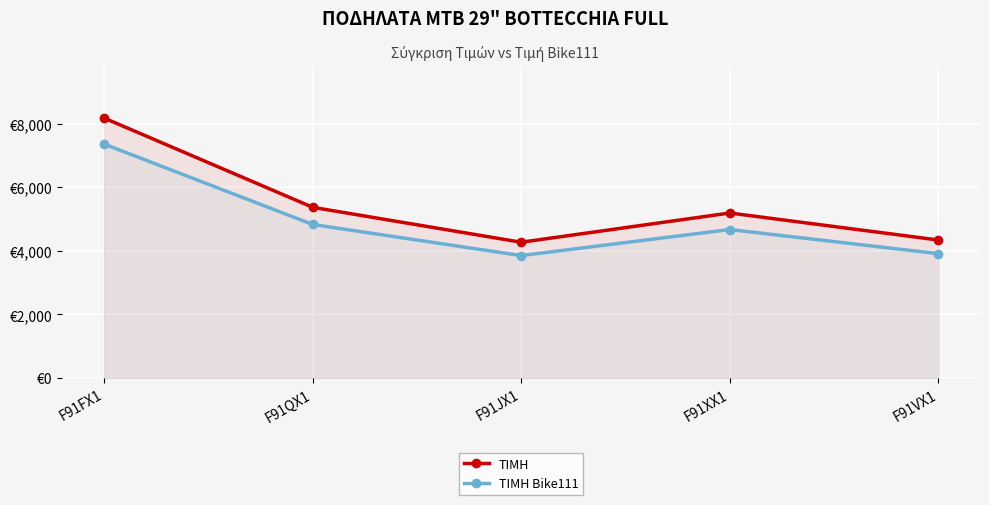

What is the maximum value for ΤΙΜΗ?

8180